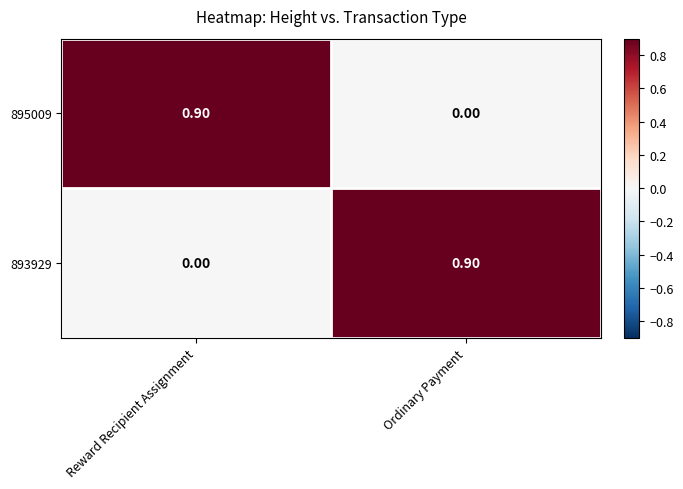

Rank the series at Reward Recipient Assignment from highest to lowest value.

895009, 893929